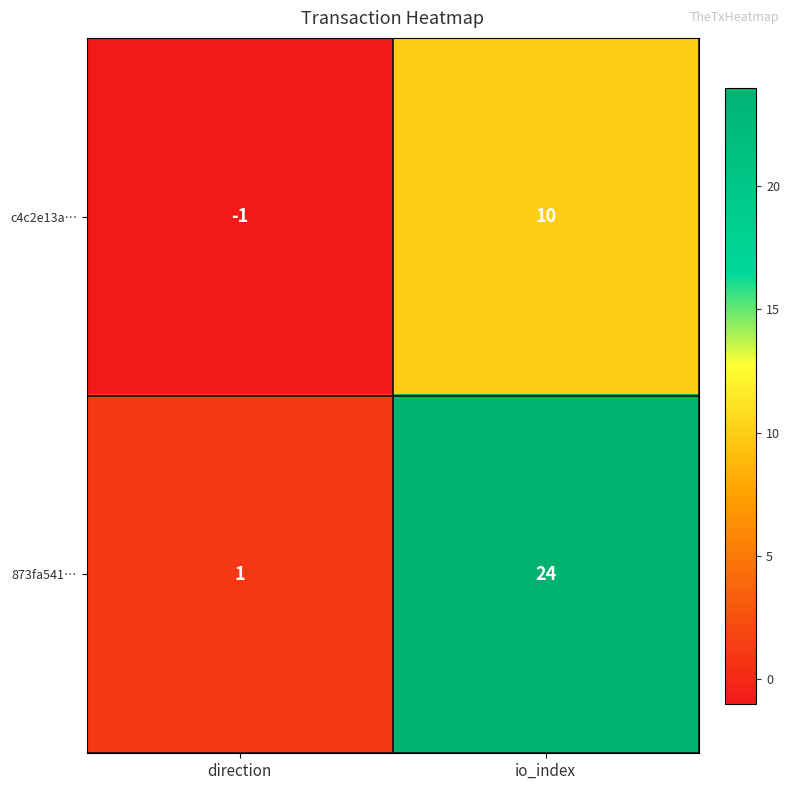

What is the greatest value displayed?

24